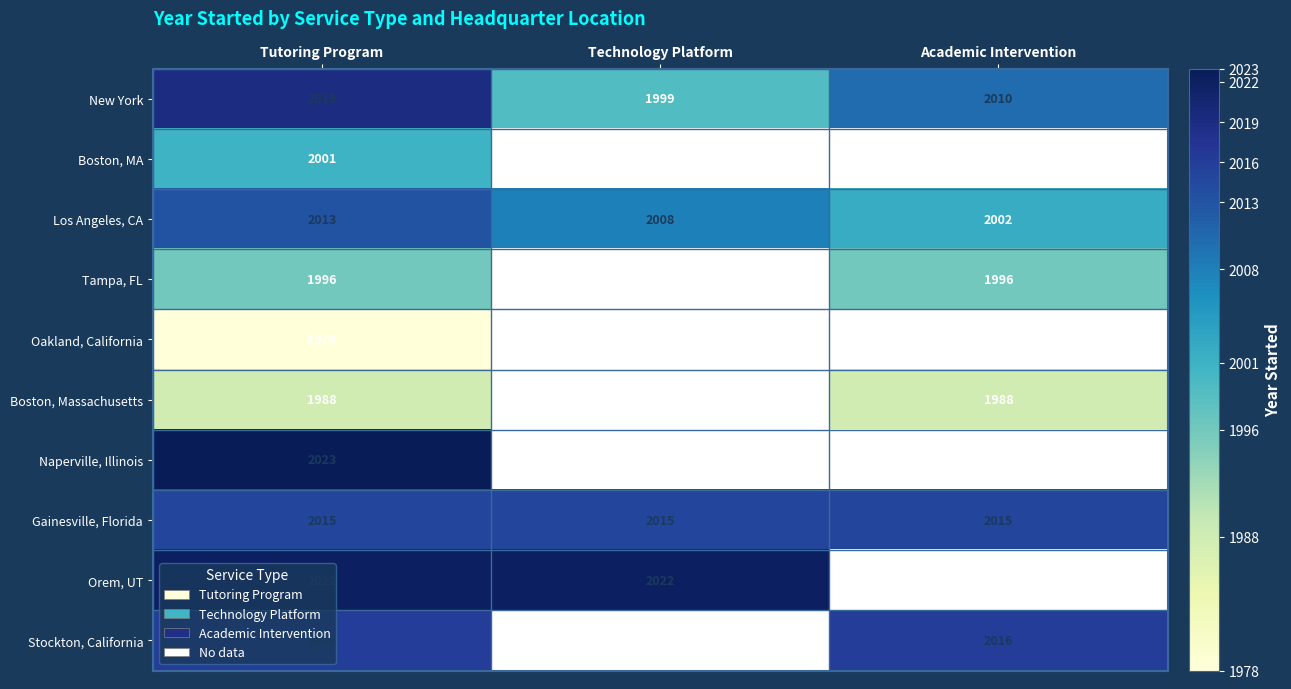

At which label does New York reach its peak?

Tutoring Program